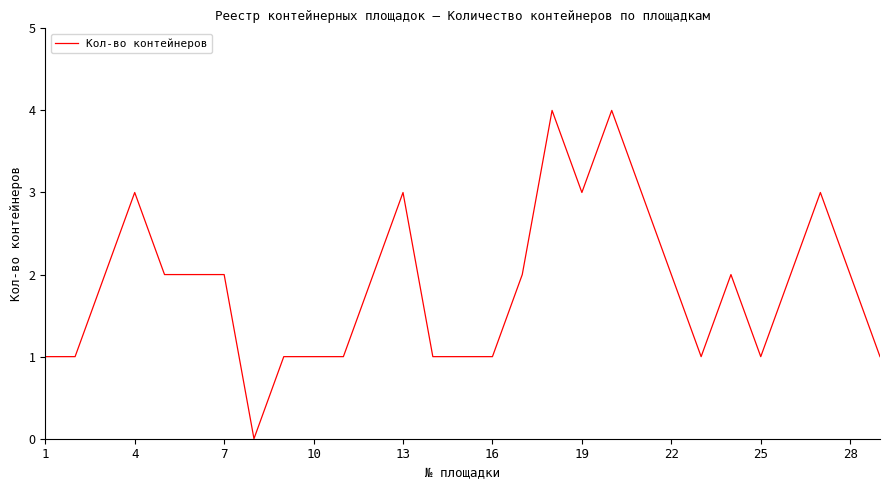

What is the greatest value displayed?

4